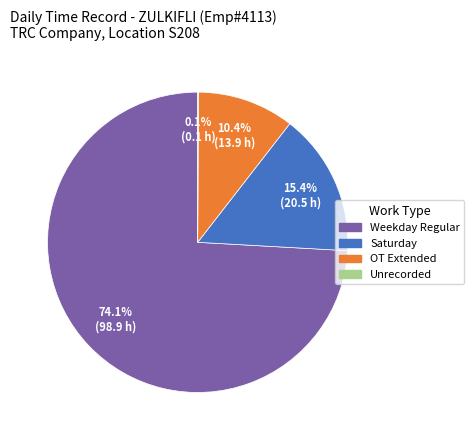

Is there any slice that represents more than half of the pie?

Yes